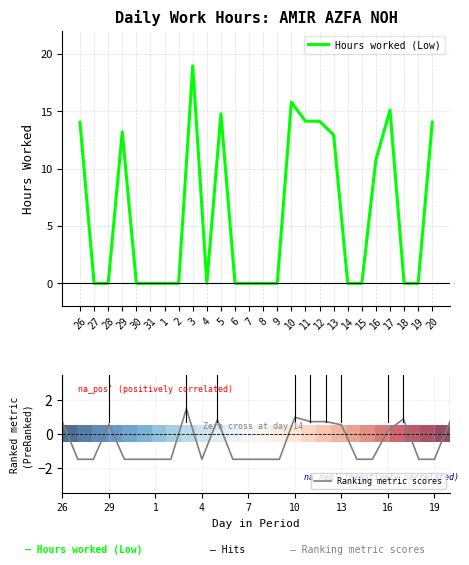

True or false: Ranking metric scores has more than 0 points higher than both neighbors.

True